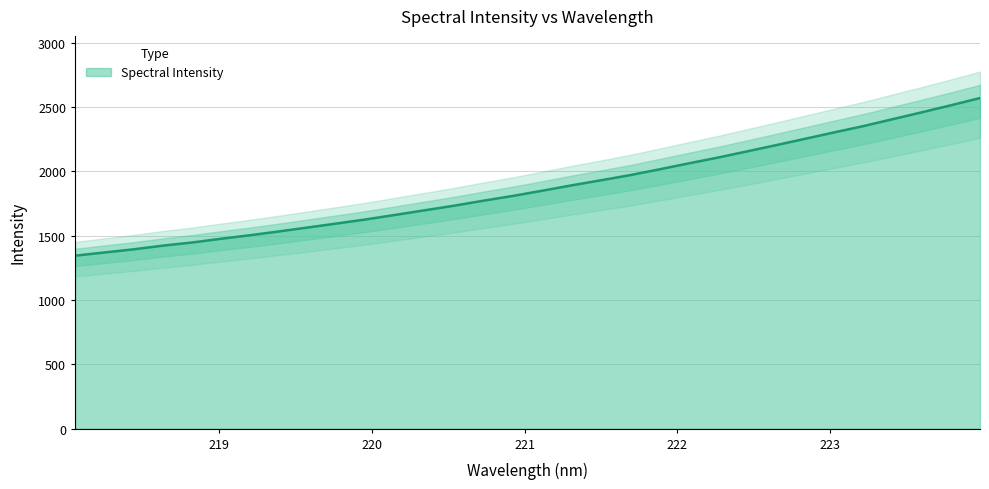

Reading left to right, list all the values displayed in this chart.

218.0596=1344.2	218.2508=1369.3	218.442=1393.6	218.6332=1422.2	218.8244=1446.7	219.0156=1475.9	219.2067=1503.7	219.3979=1533.3	219.589=1564.4	219.7801=1595.7	219.9712=1627.7	220.1623=1662.8	220.3533=1698.3	220.5444=1733.6	220.7354=1772.4	220.9264=1809.2	221.1174=1849.5	221.3083=1891.0	221.4993=1930.1	221.6902=1970.1	221.8812=2015.0	222.0721=2061.2	222.263=2106.1	222.4538=2154.2	222.6447=2202.9	222.8355=2252.5	223.0264=2302.5	223.2172=2351.4	223.408=2405.0	223.5987=2458.2	223.7895=2513.1	223.9802=2569.4